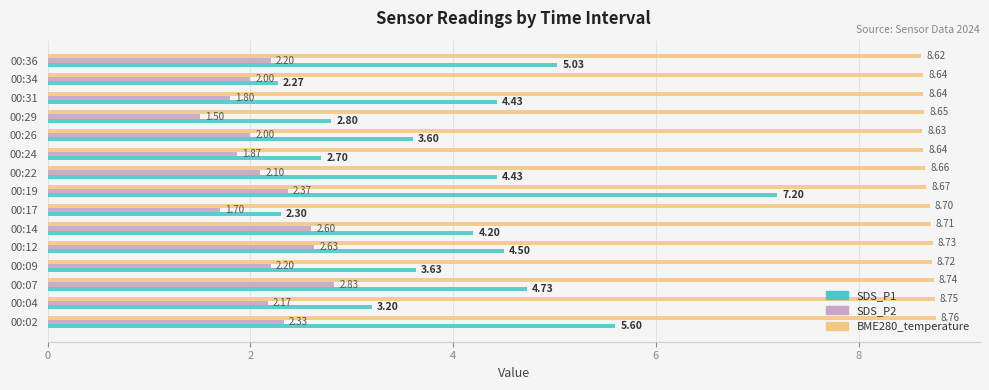

At 00:09, list the series in order from largest to smallest.

BME280_temperature, SDS_P1, SDS_P2